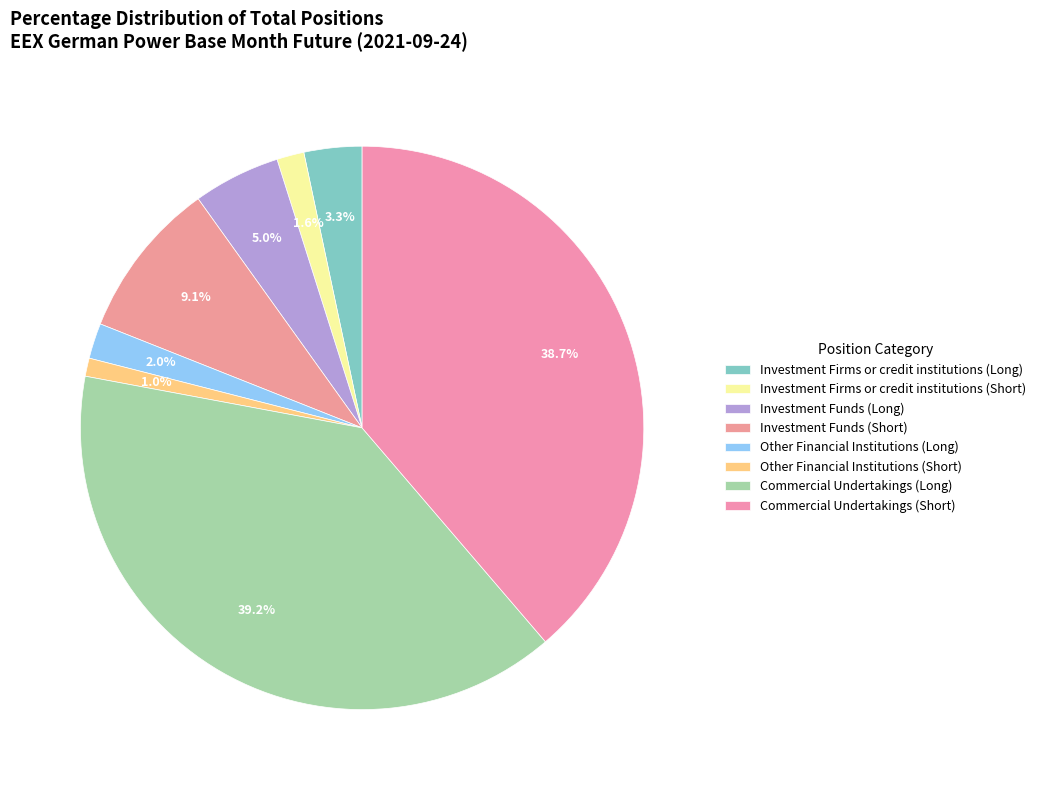

Count the number of slices in the pie.

8